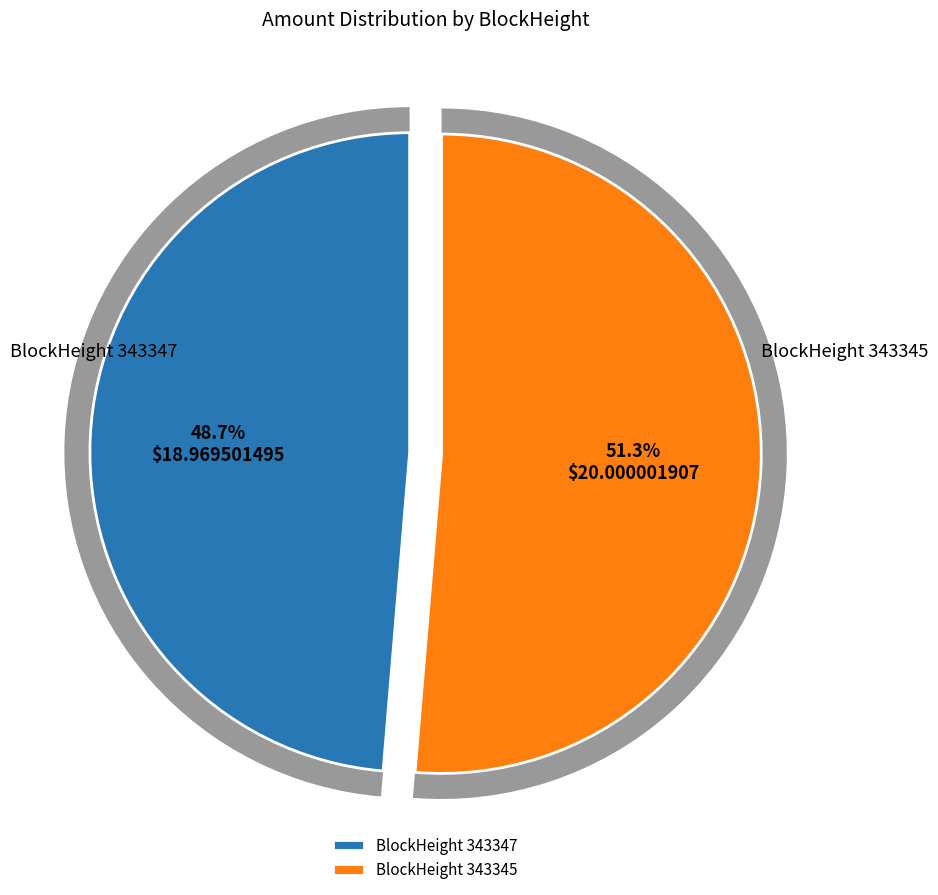

Is there a majority slice in this chart?

Yes